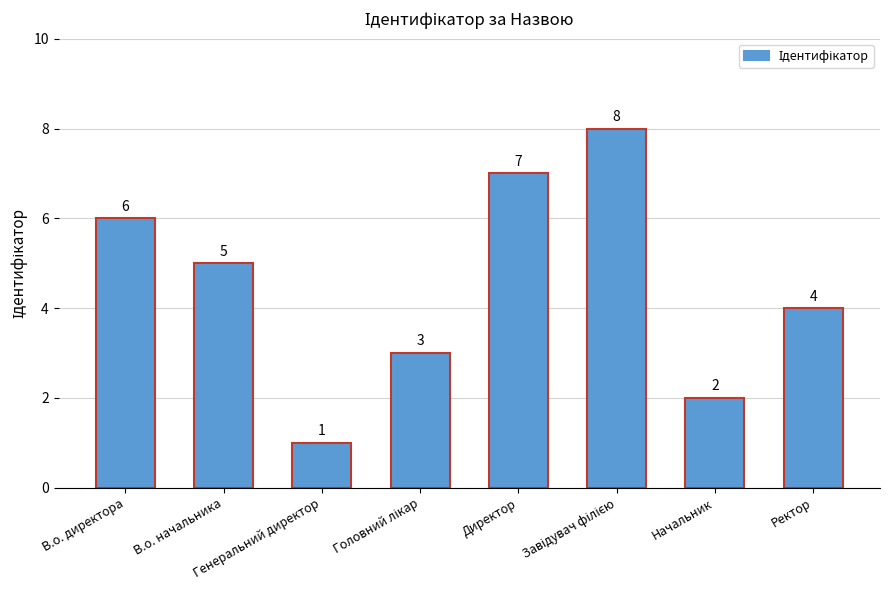

What is the label of the 1st bar from the left?

В.о. директора